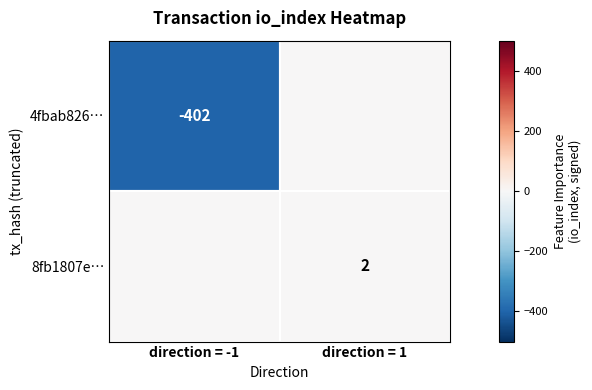

At how many categories does at least one series exceed -132?

2